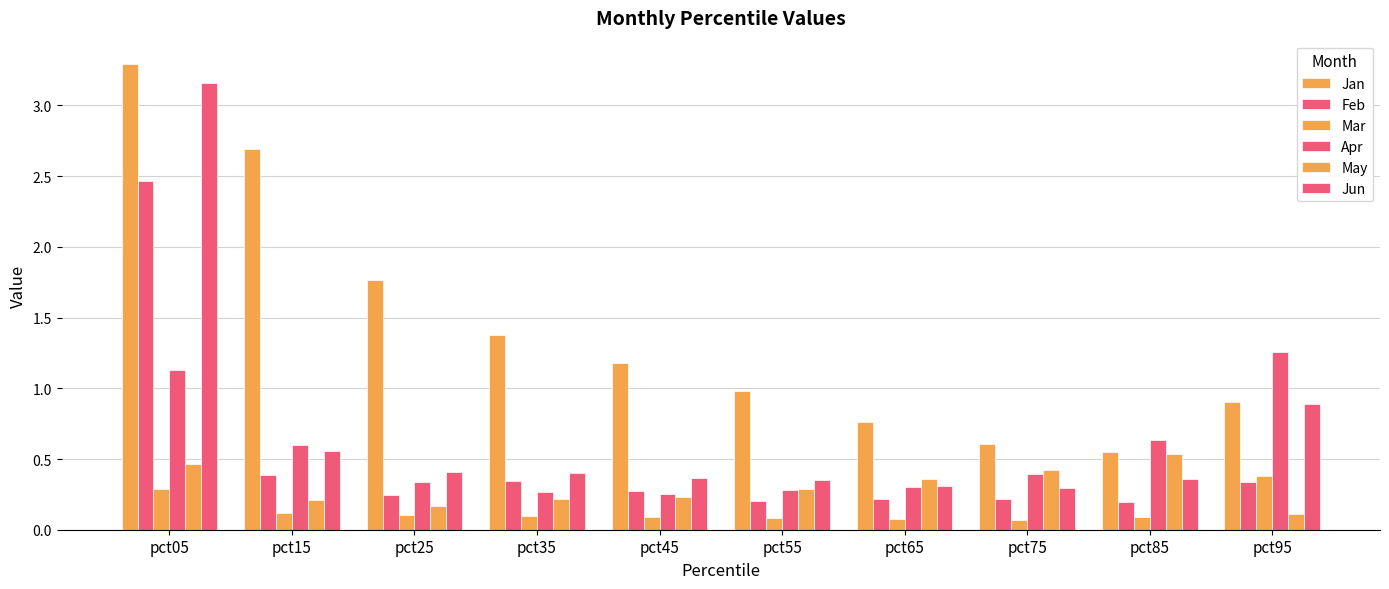

Are the bars grouped side by side (vs. stacked)?

Yes